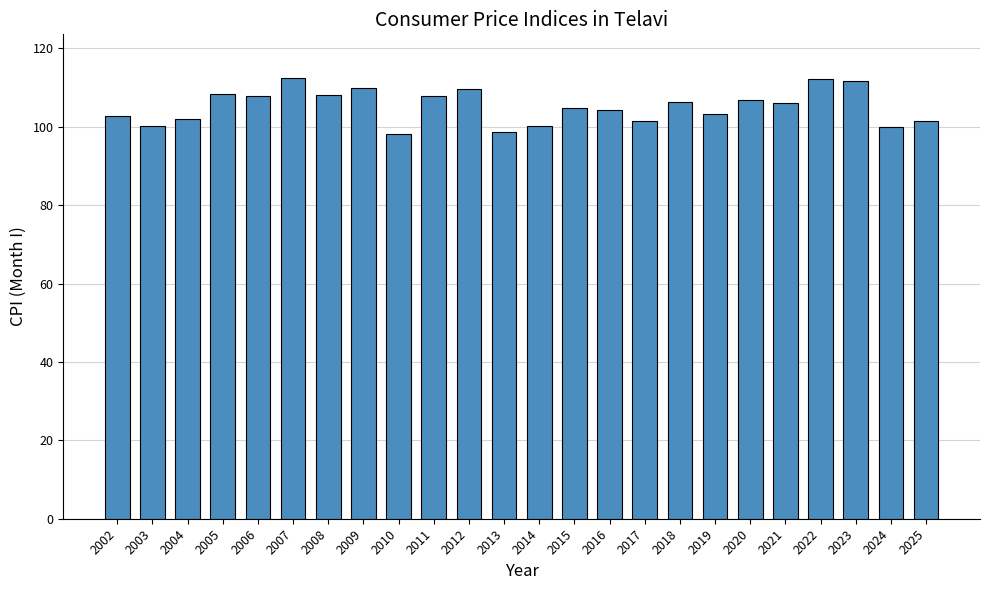

How many values exceed 106?

12